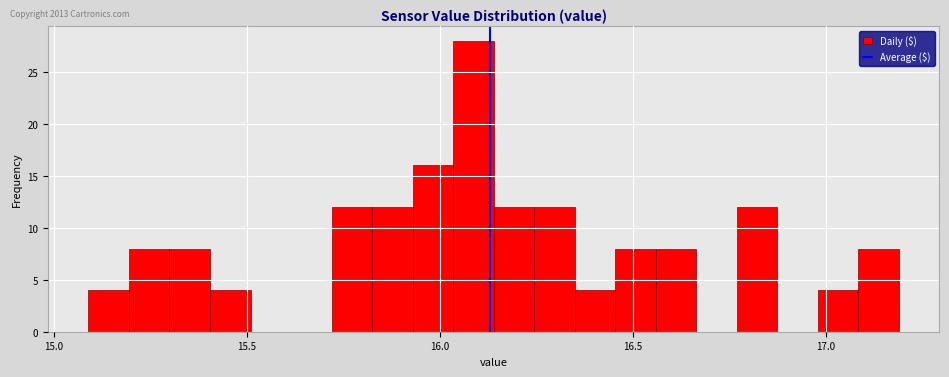

Read against the x-axis, roughly where is the centre of the tallest bar?

16.10